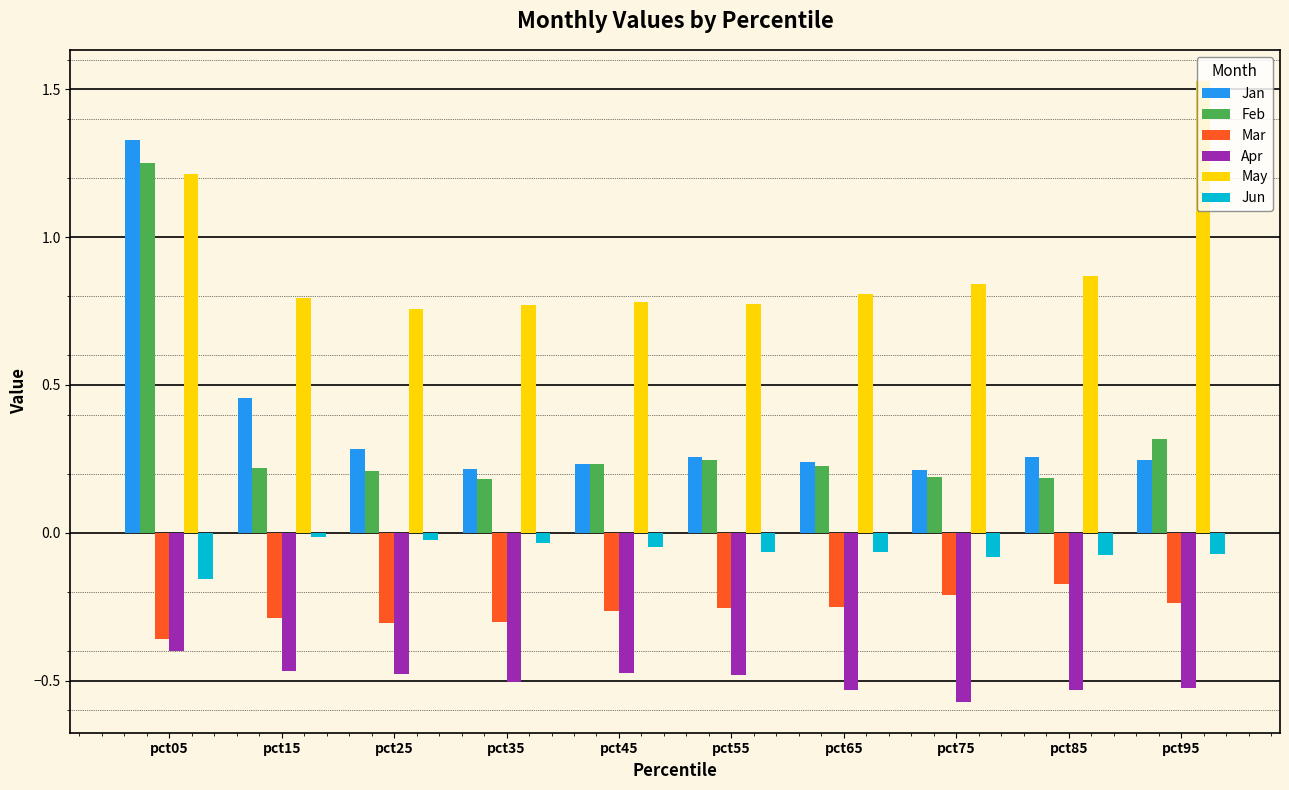

What is the difference between the second highest and second lowest values in the Apr series?

0.1